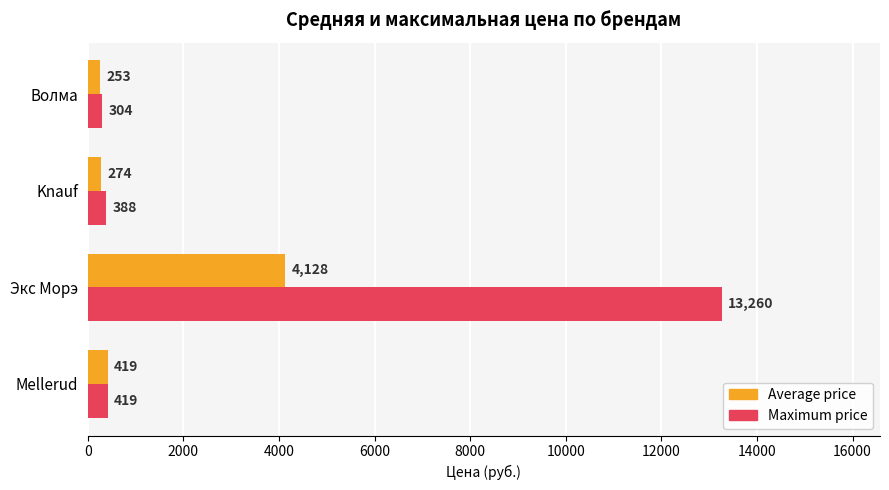

Which series has the largest range (max minus min)?

Maximum price